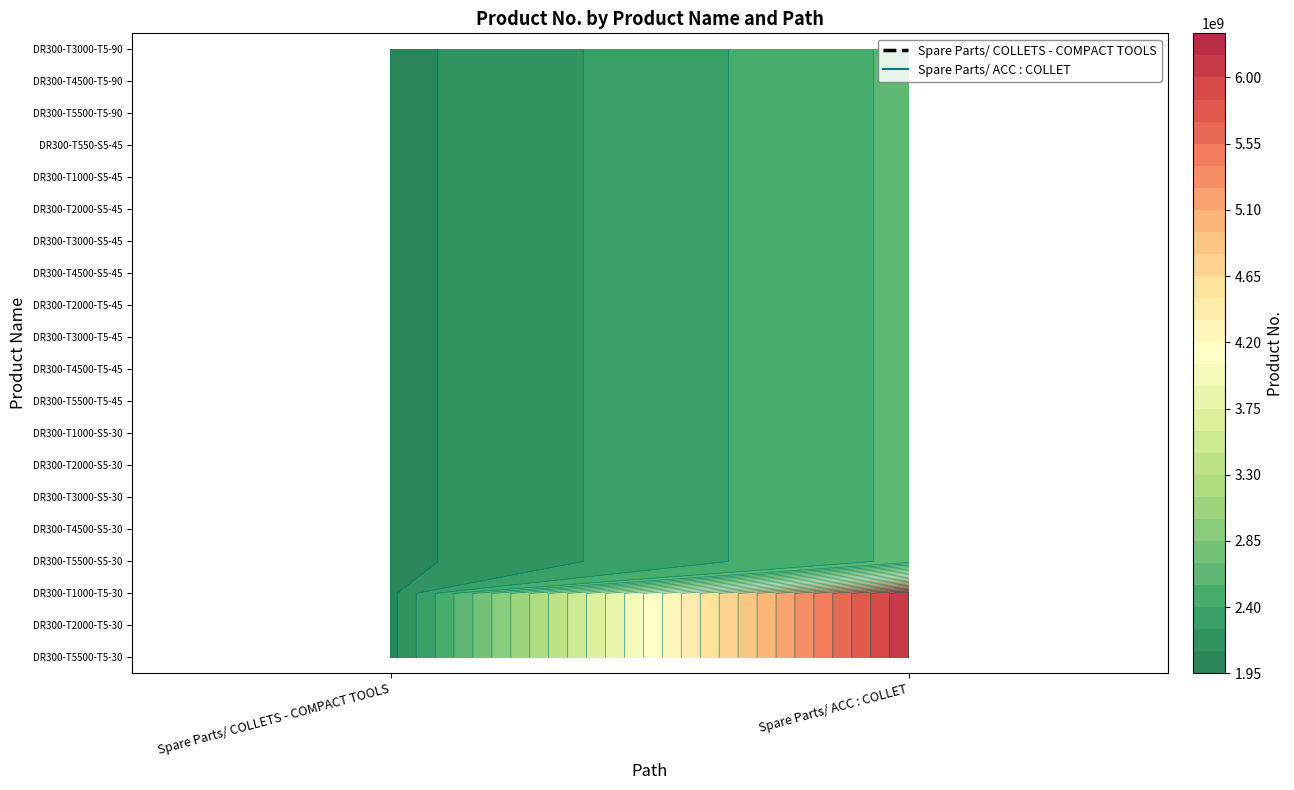

Which series has the largest total across all categories?

Spare Parts/ COLLETS - COMPACT TOOLS